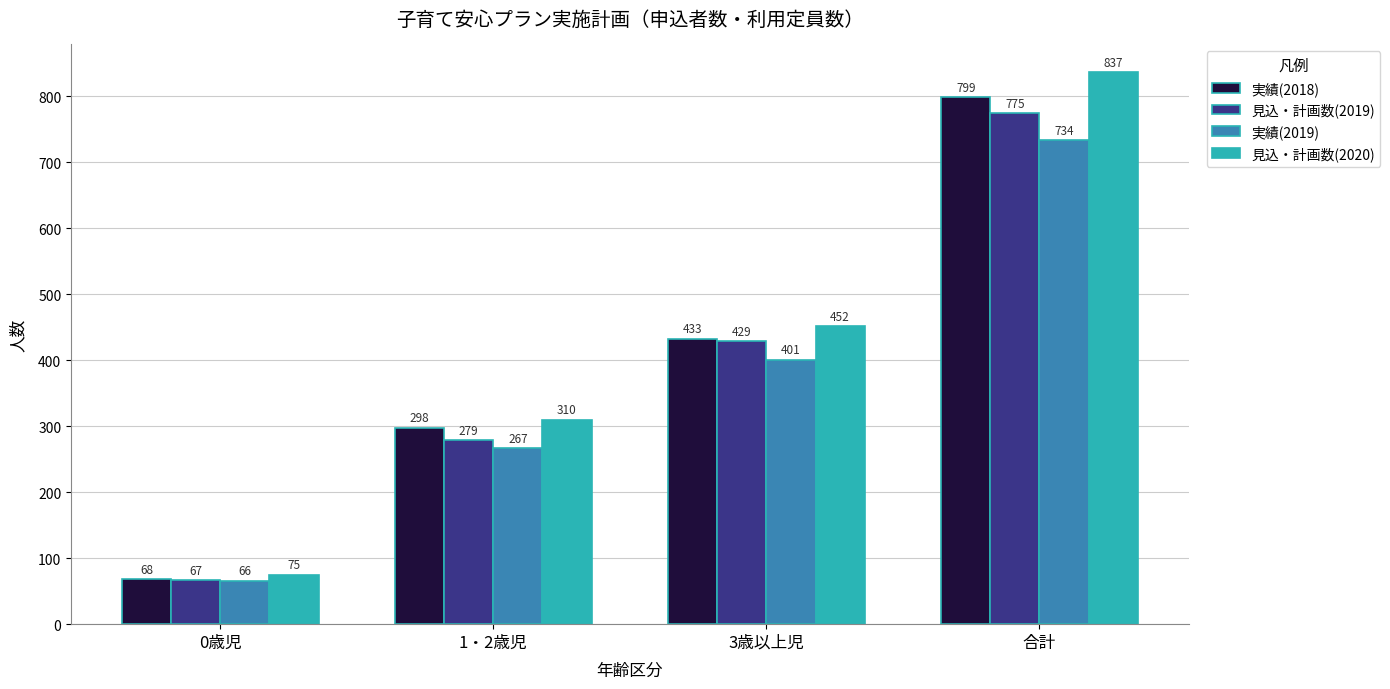

Between 0歳児 and 3歳以上児, which series saw the biggest shift?

見込・計画数(2020)